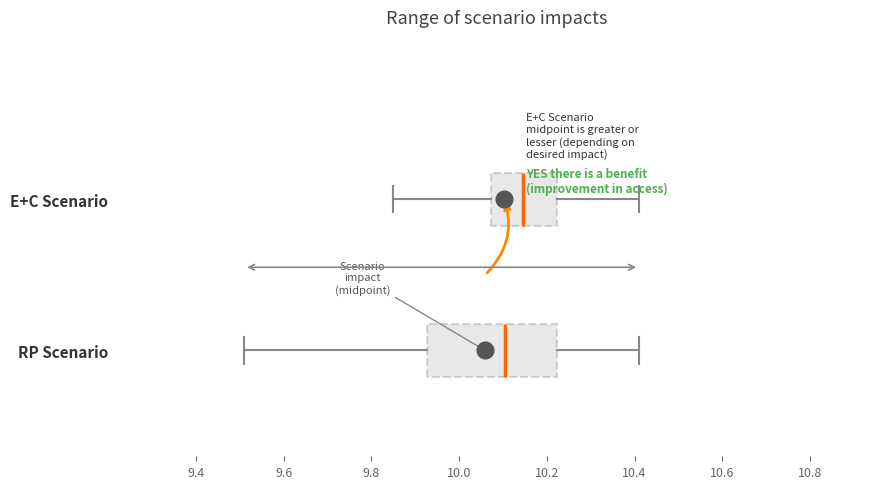

Reading bottom to top, transcribe this box plot: for each box, give where its median line is, the range the box spans, and where its two whiskers end, as read against the x-axis. The values are not printed on the chart, so give them approximately, as read against the axis.

RP Scenario: median 10.10, box 9.92 to 10.22, whiskers 9.52 to 10.42
E+C Scenario: median 10.14, box 10.08 to 10.22, whiskers 9.86 to 10.42